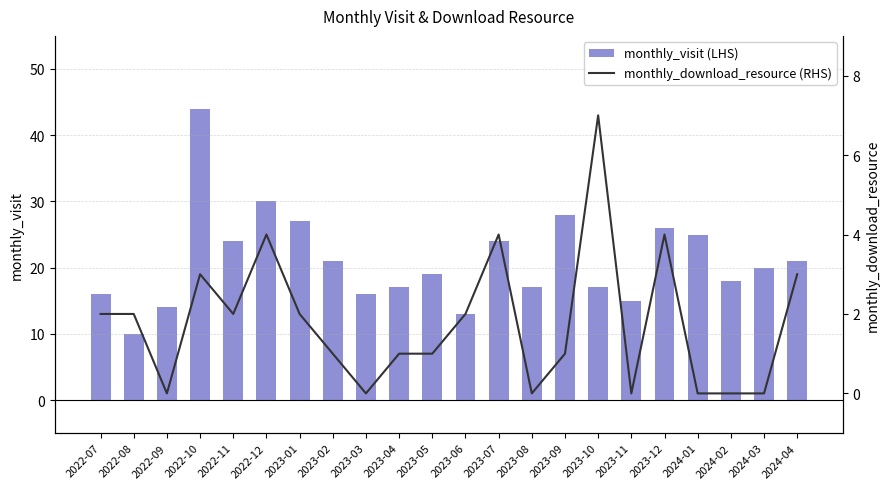

What is the difference between the maximum and second lowest values in the monthly_visit (LHS) series?

31